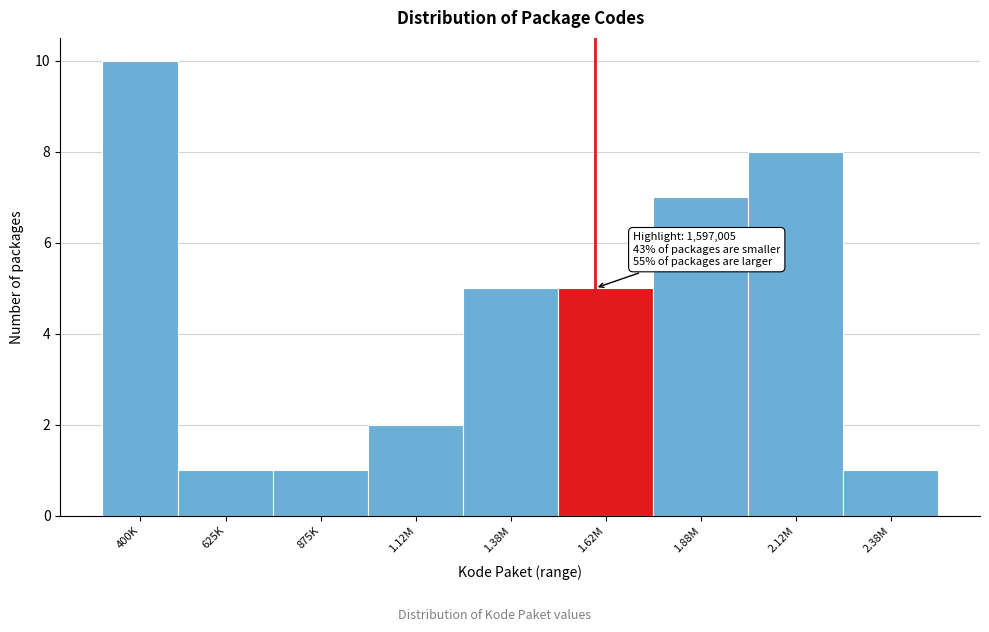

Reading right to left, what are all the values shown in this chart?

1	8	7	5	5	2	1	1	10